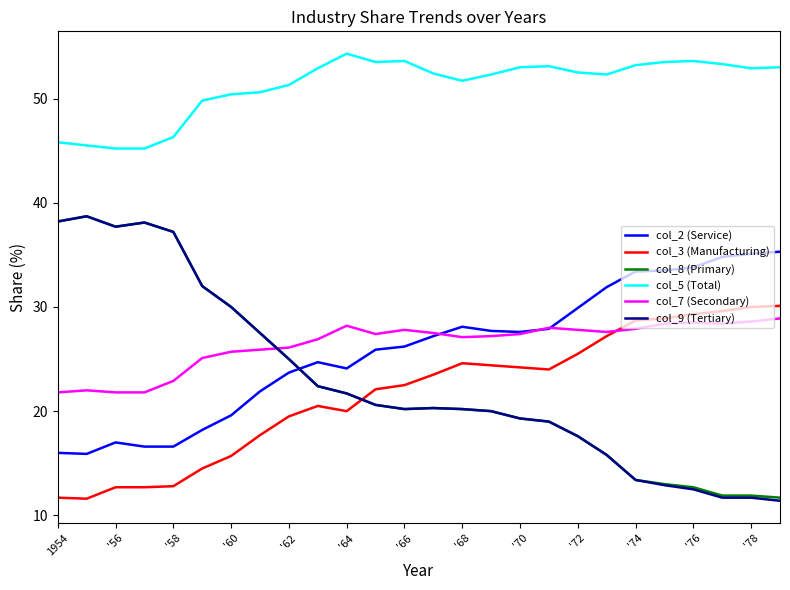

True or false: col_3 (Manufacturing) and col_5 (Total) intersect in this chart.

False